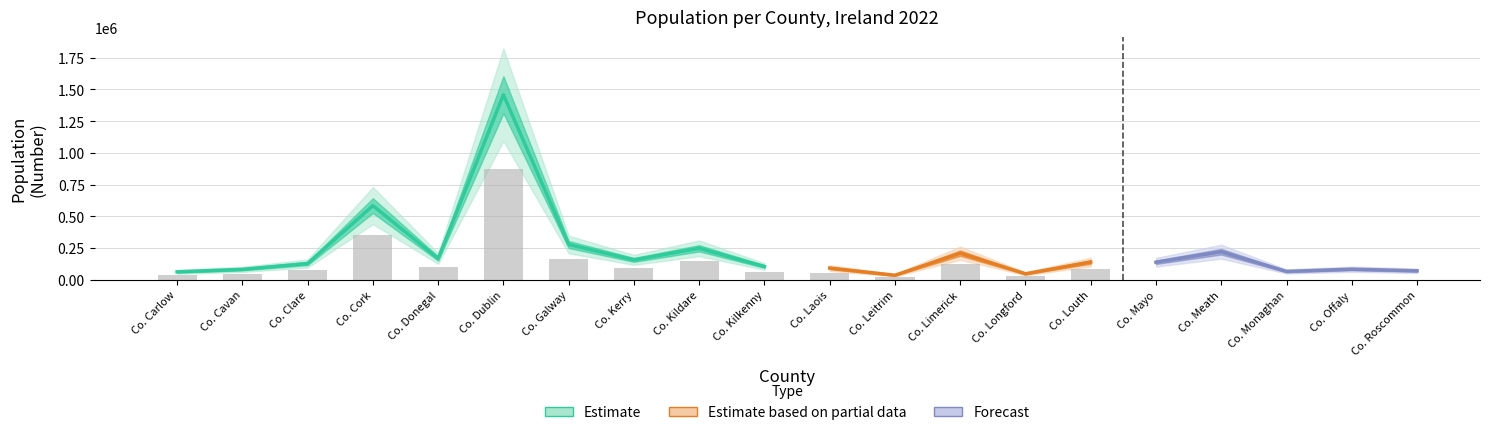

What is the difference between the Estimate based on partial data values at Co. Cavan and Co. Donegal?

85380